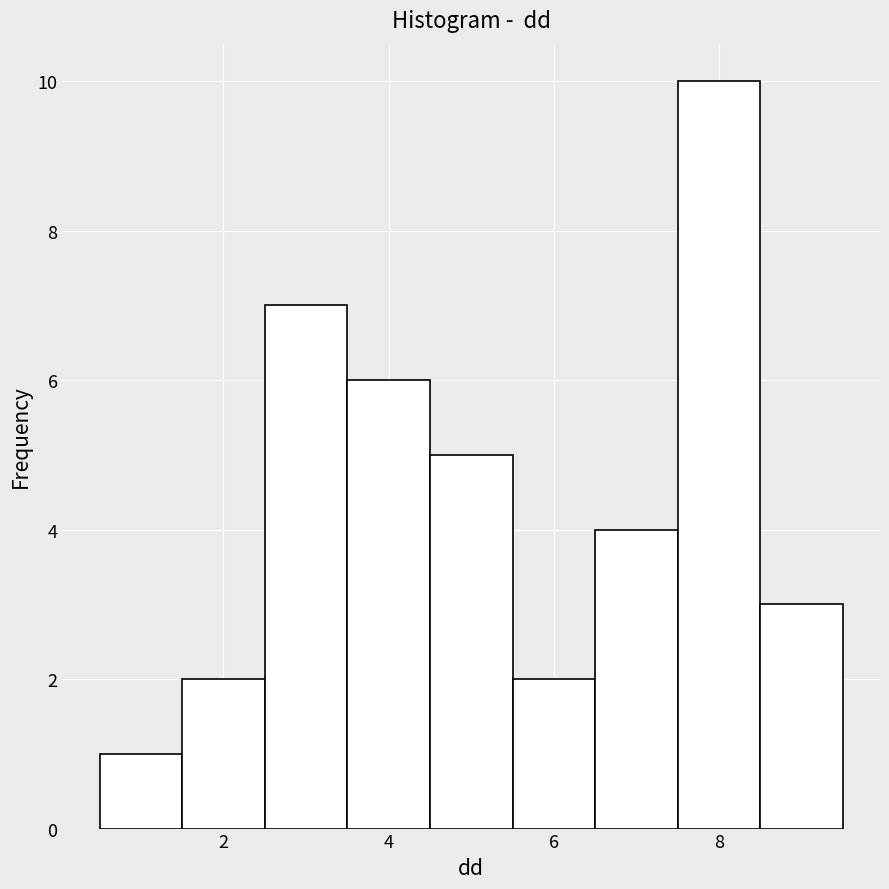

Which range on the x-axis has the tallest bar?

7.5 to 8.5